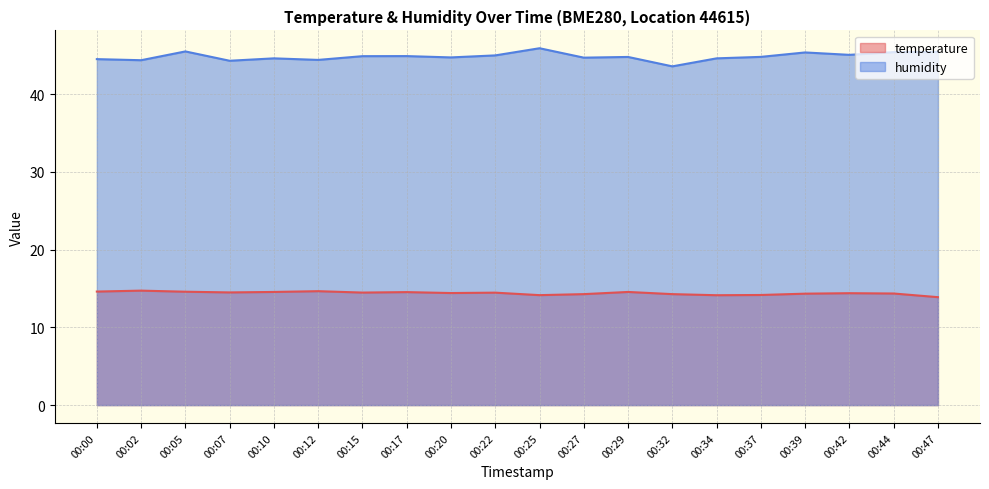

True or false: temperature and humidity intersect in this chart.

False